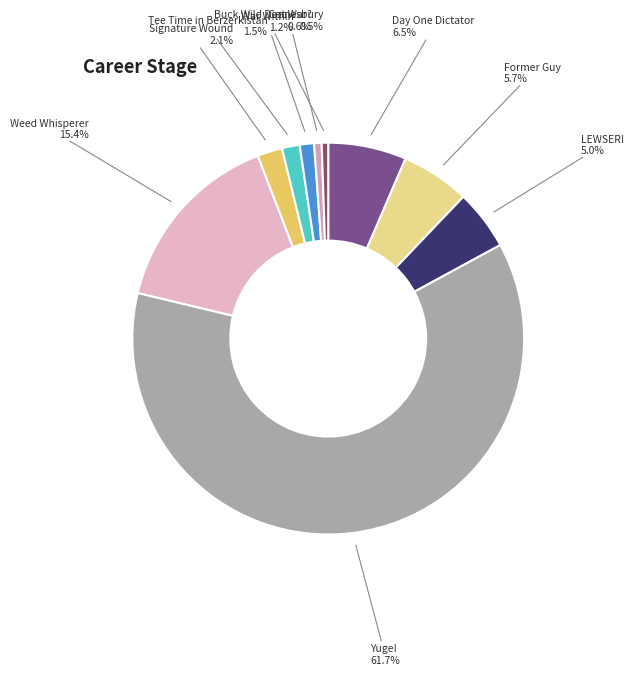

How many segments does this pie chart have?

10